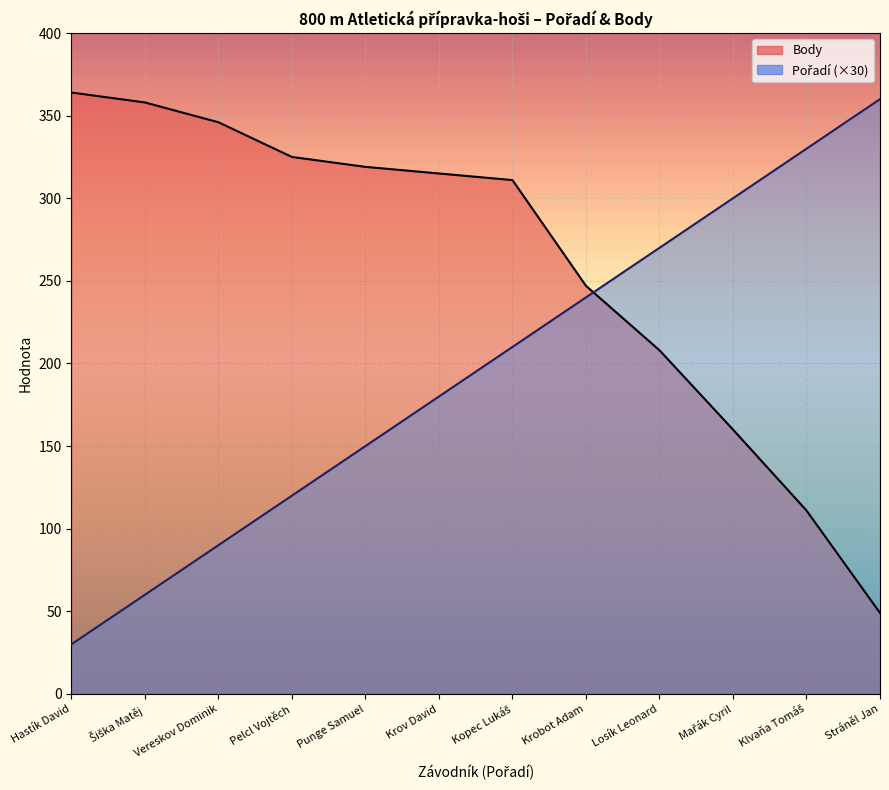

Reading left to right, list all the values displayed in this chart.

Body (line): 364	358	346	325	319	315	311	247	208	160	111	49
Pořadí ×30 (line): 30	60	90	120	150	180	210	240	270	300	330	360